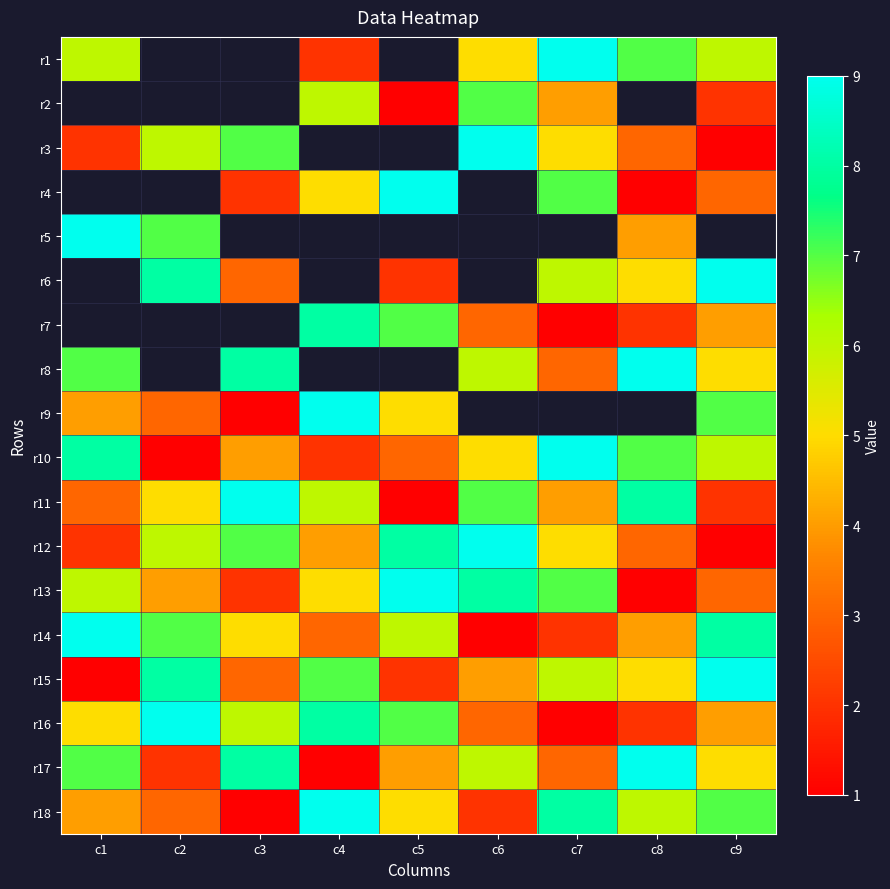

The value of r13 at c3 is 1.1. True or false?

False